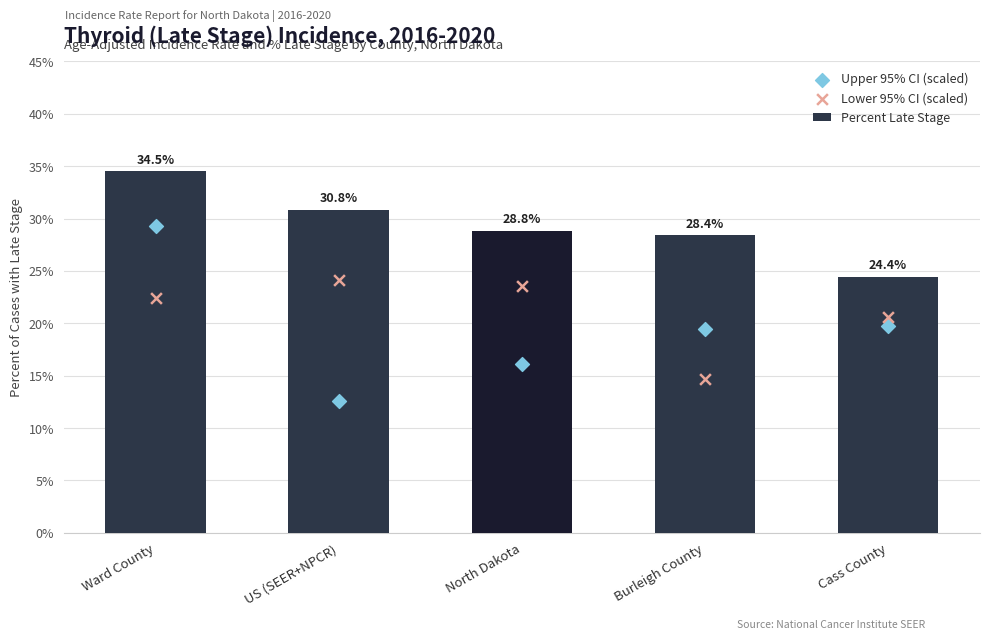

Which series contains the highest Y value?

Percent Late Stage